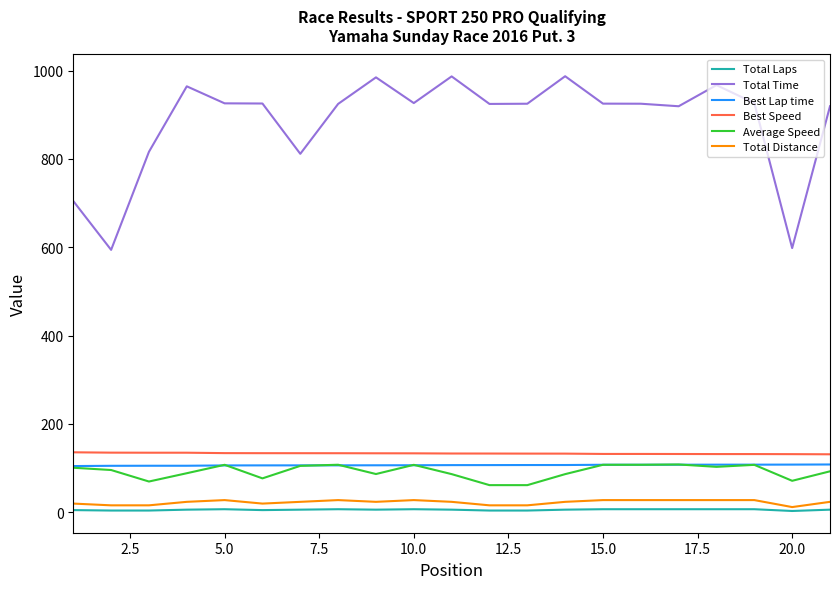

What is the difference between the maximum and minimum values in the Total Time series?

393.1